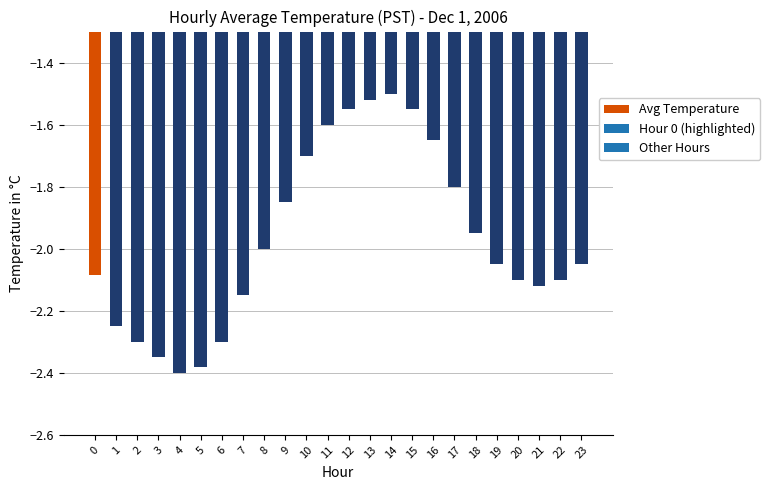

Between 10 and 20, which is larger?

10